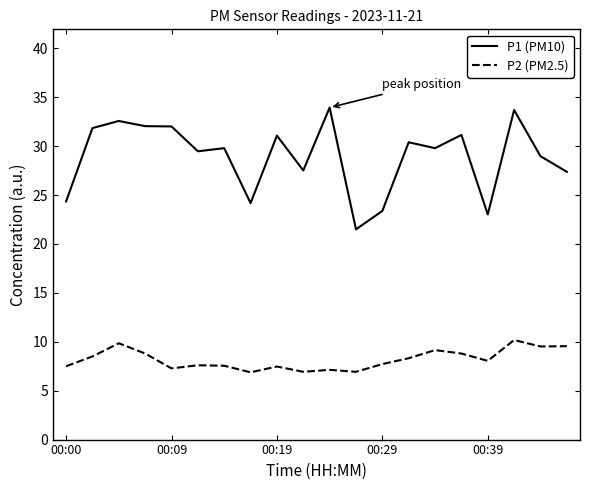

True or false: P1 (PM10) and P2 (PM2.5) cross at least once.

False